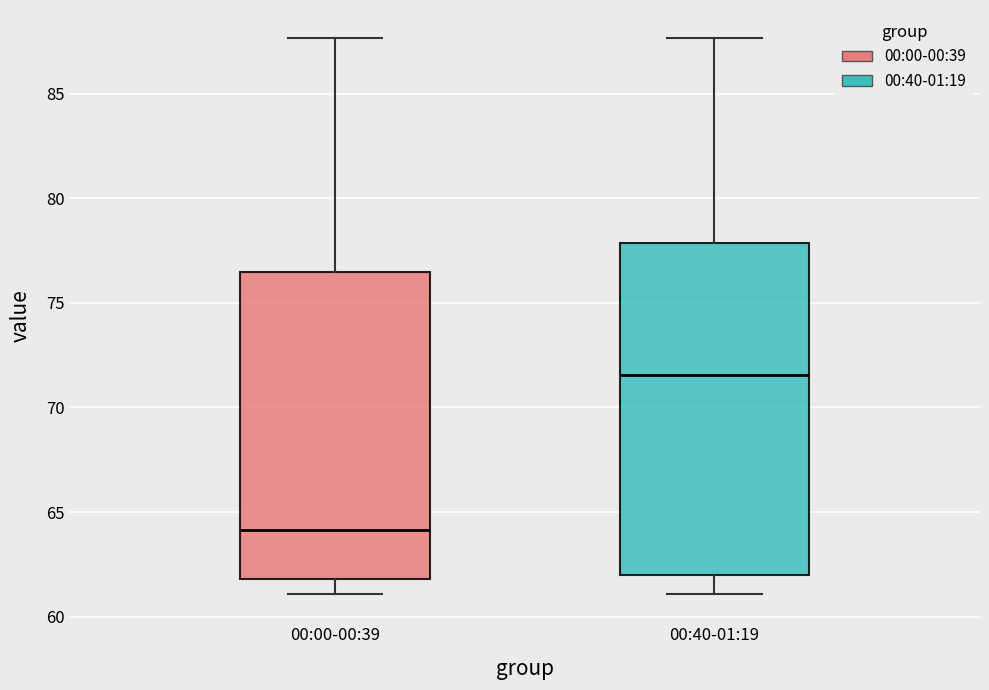

Reading left to right, transcribe this box plot: for each box, give where its median line is, the range the box spans, and where its two whiskers end, as read against the y-axis. The values are not printed on the chart, so give them approximately, as read against the axis.

00:00-00:39: median 64.0, box 62.0 to 76.5, whiskers 61.0 to 87.5
00:40-01:19: median 71.5, box 62.0 to 78.0, whiskers 61.0 to 87.5